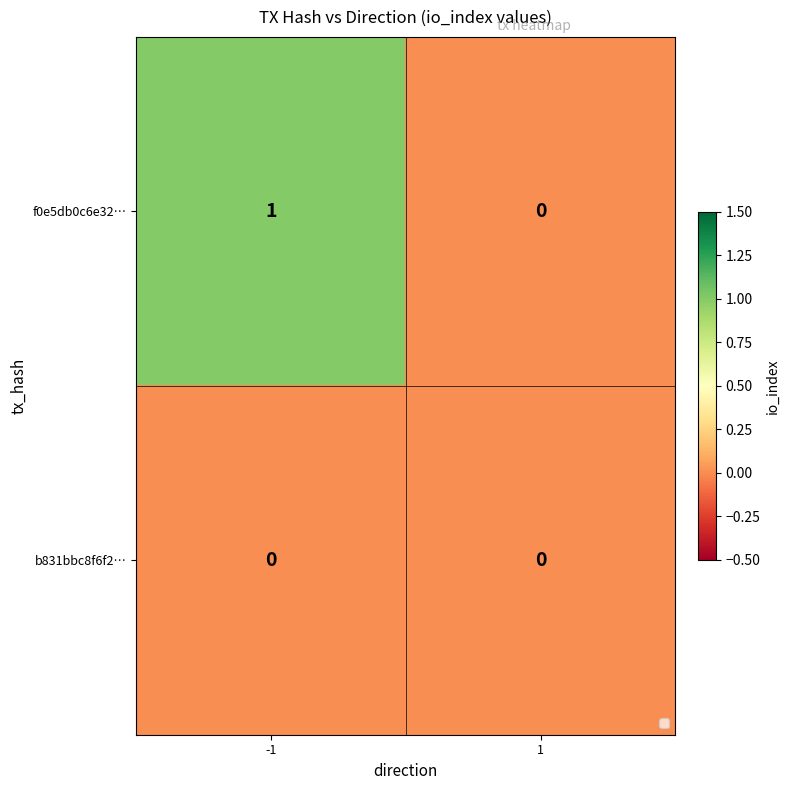

How many categories are shown in the chart?

2